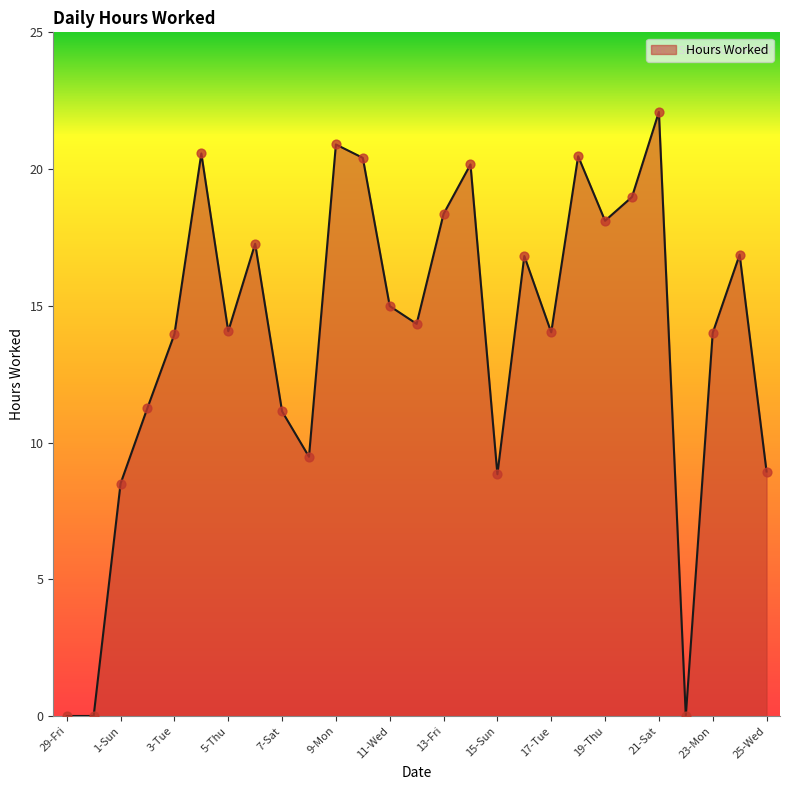

How many lines are shown in the chart?

1